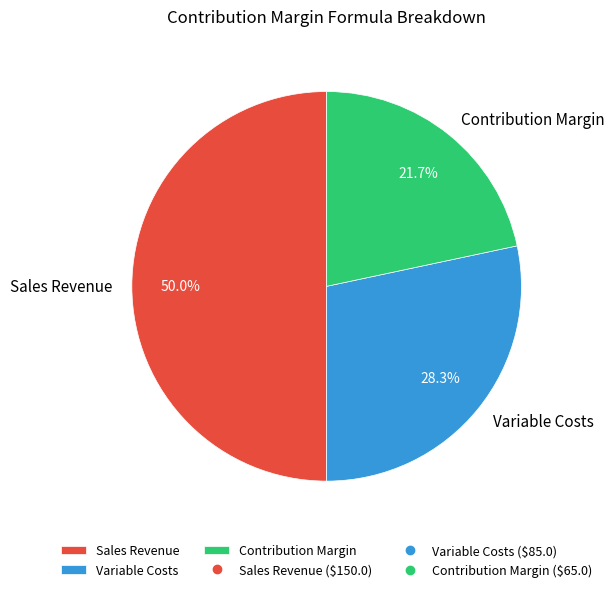

Rank the categories by value from lowest to highest.

Contribution Margin, Variable Costs, Sales Revenue